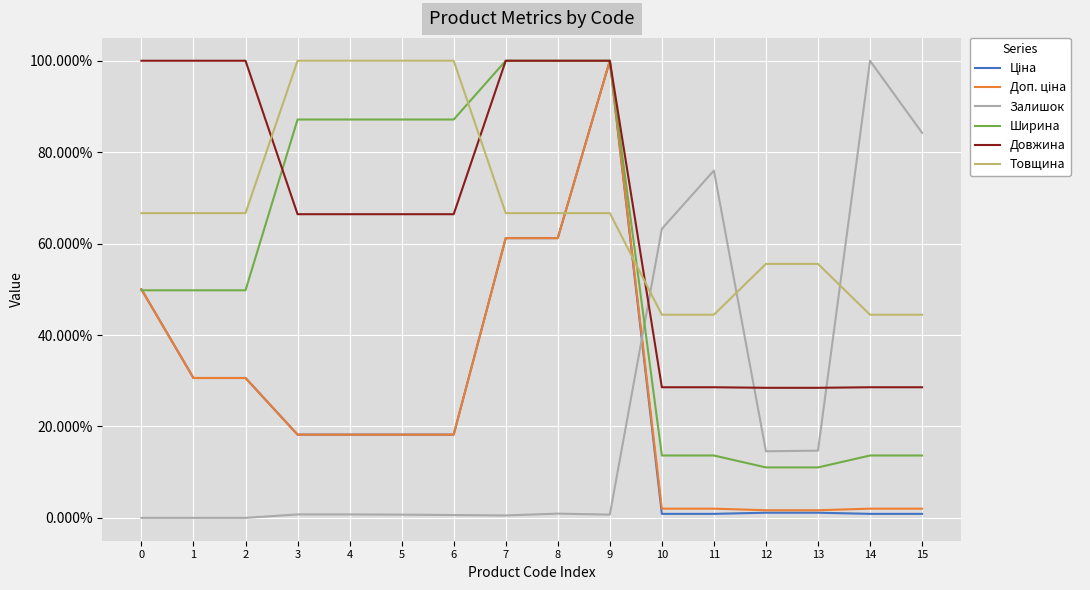

Which series changed the most between 8 and 10?

Ширина